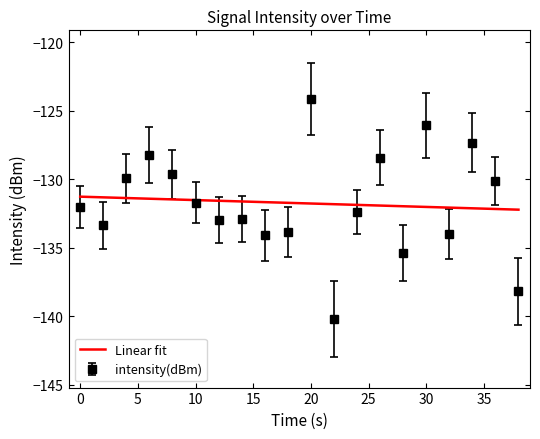

How many data points does each series have?

20